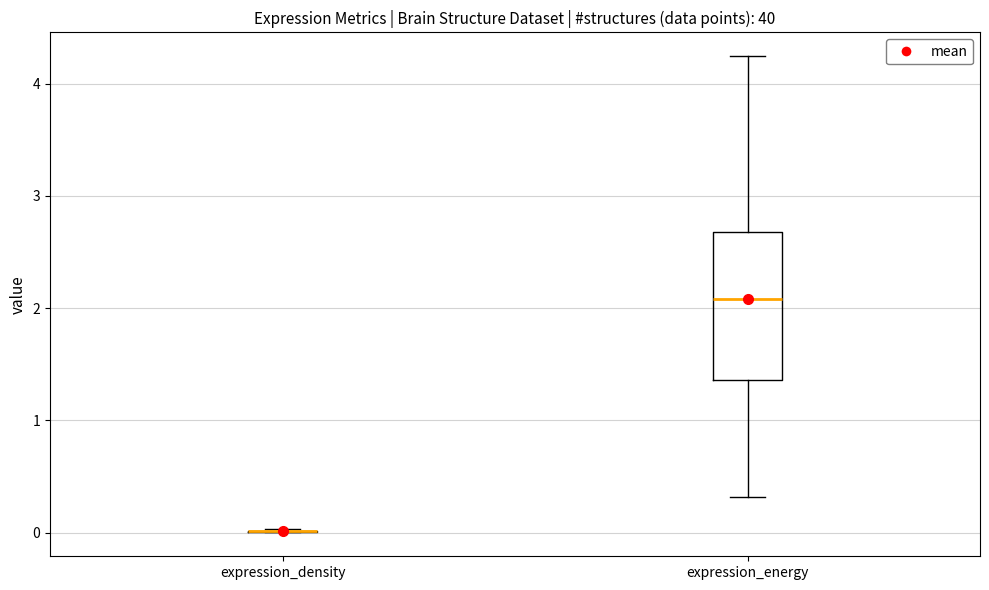

Reading left to right, read every box against the y-axis: the position of its median line, the range the box covers, and the ends of its whiskers. The values are not printed on the chart, so give them approximately, as read against the axis.

expression_density: box collapsed to a line at 0.0, whiskers 0.0 to 0.0
expression_energy: median 2.1, box 1.4 to 2.7, whiskers 0.3 to 4.2